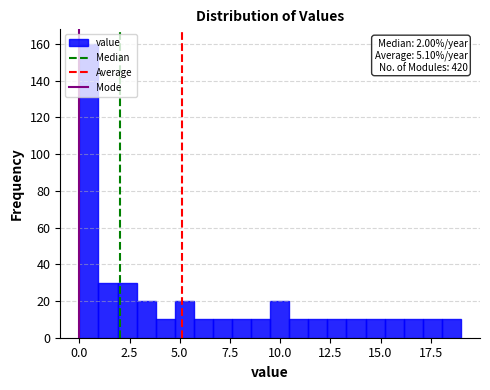

Read against the x-axis, roughly where is the centre of the tallest bar?

0.5